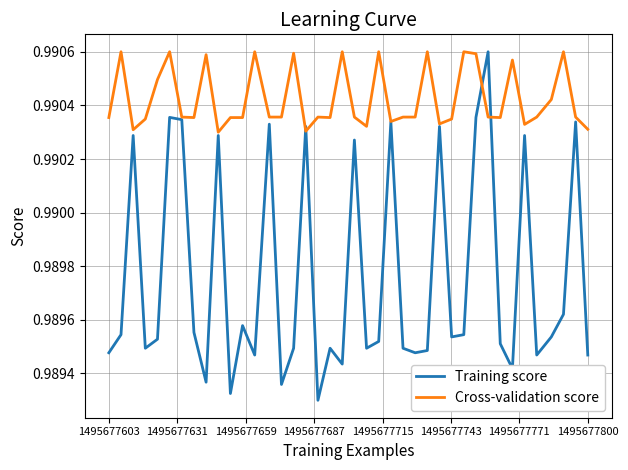

True or false: Training score has more than 2 points higher than both neighbors.

True